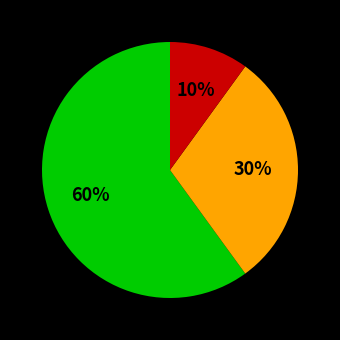

Does any single category account for the majority?

Yes